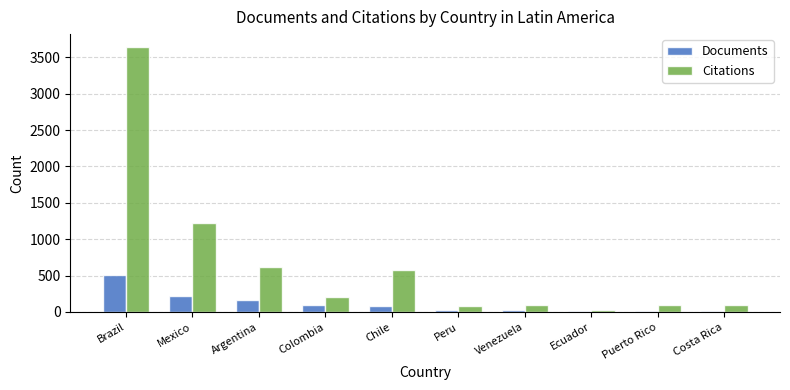

Which series has the widest spread of values?

Citations